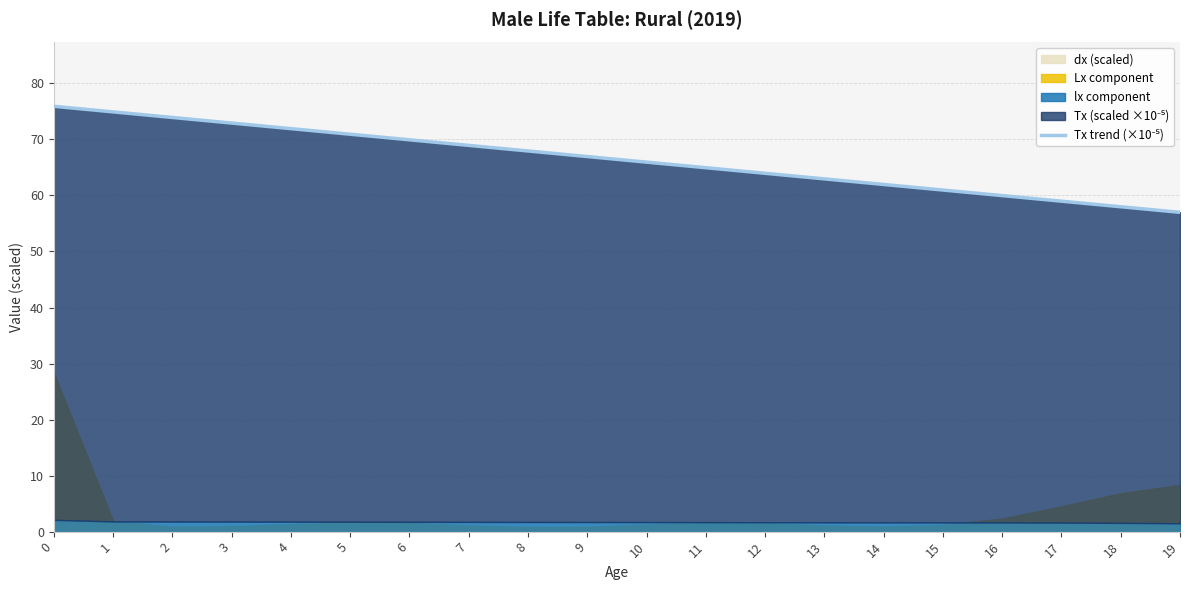

Reading left to right, extract all data points from this chart.

75.9	74.9	73.9	72.9	71.9	70.9	69.9	68.9	67.9	66.9	65.9	65.0	64.0	63.0	62.0	61.0	60.0	59.0	58.0	57.0